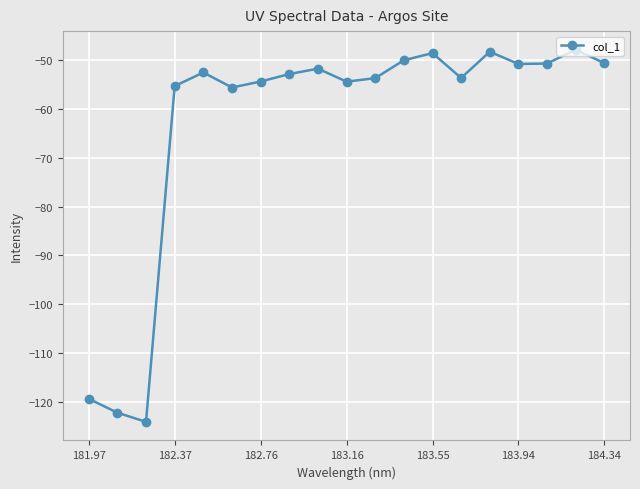

Count the number of categories in the chart.

19